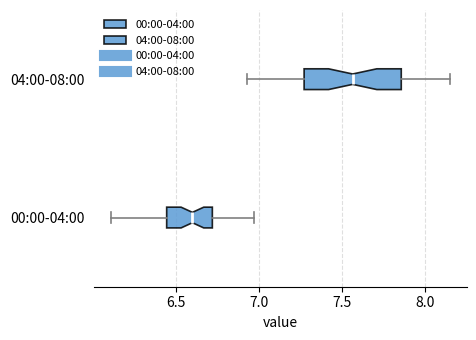

Which box is the widest, from its left edge to its right edge?

04:00-08:00